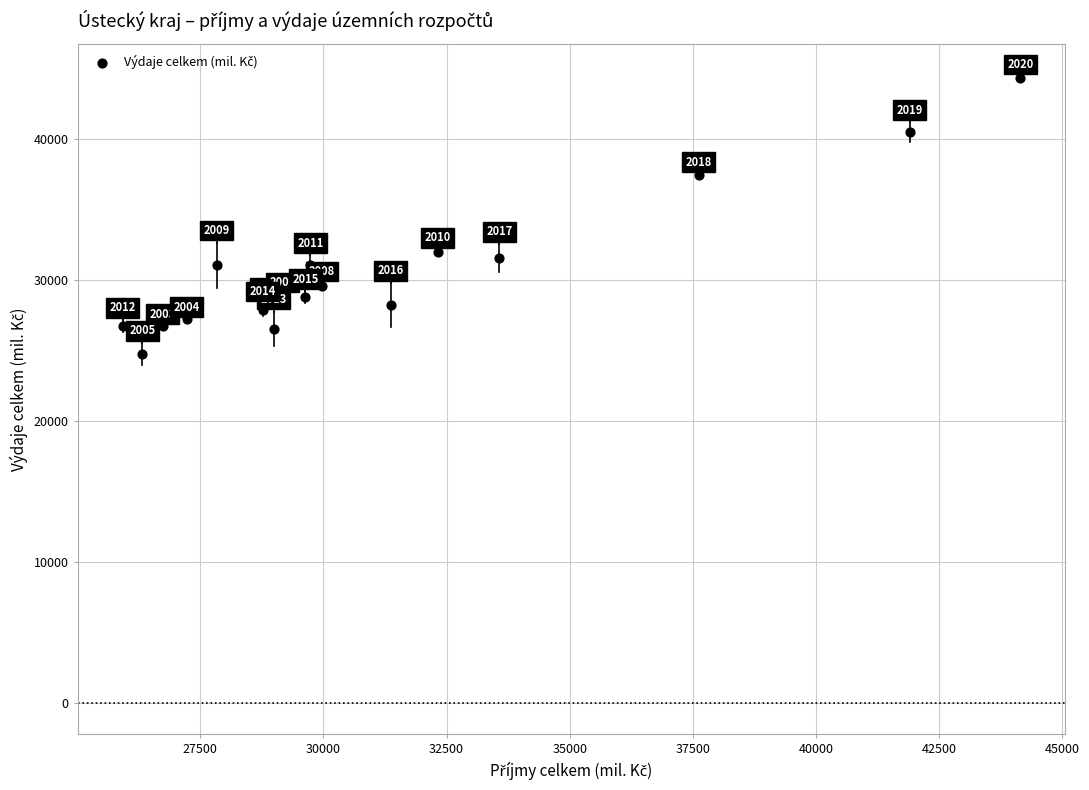

What Y value in the scatter plot is closest to 34558?

31991.3